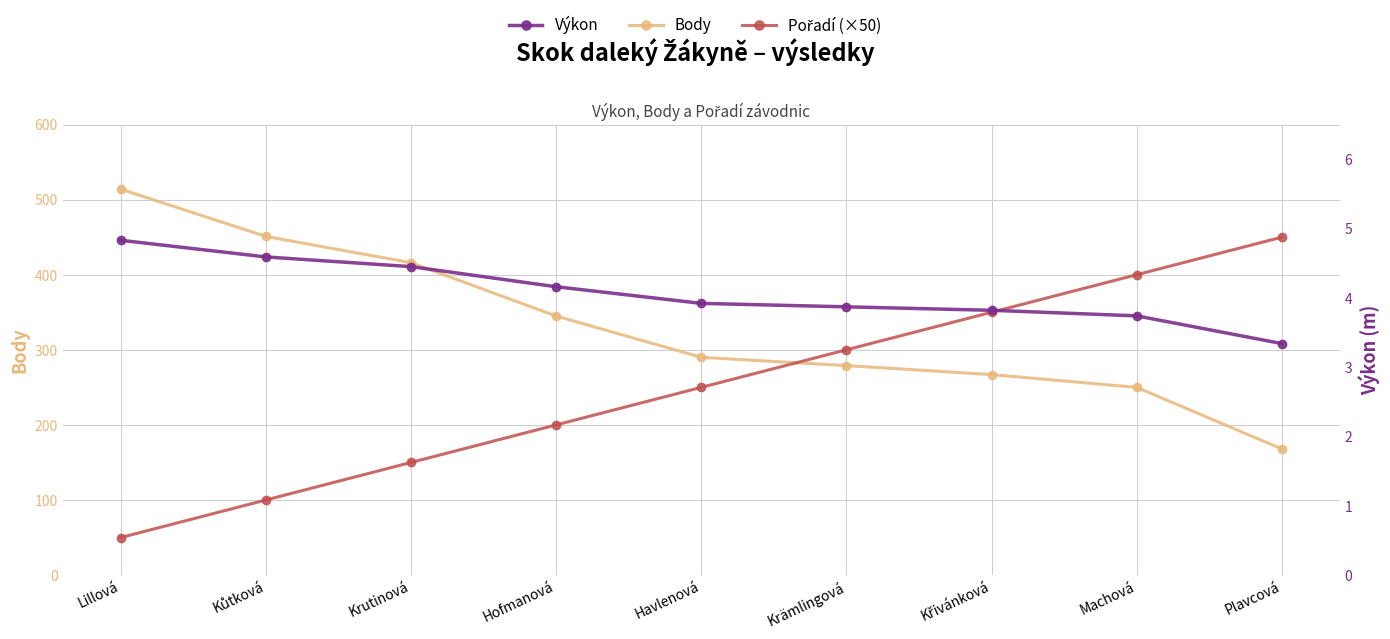

Reading left to right, transcribe all the data shown in this chart.

Body: Lillová=514.0	Kůtková=451.0	Krutinová=416.0	Hofmanová=345.0	Havlenová=290.0	Krämlingová=279.0	Křivánková=267.0	Machová=250.0	Plavcová=168.0
Pořadí (×50): Lillová=50.0	Kůtková=100.0	Krutinová=150.0	Hofmanová=200.0	Havlenová=250.0	Krämlingová=300.0	Křivánková=350.0	Machová=400.0	Plavcová=450.0
Výkon: Lillová=4.8	Kůtková=4.6	Krutinová=4.5	Hofmanová=4.2	Havlenová=3.9	Krämlingová=3.9	Křivánková=3.8	Machová=3.7	Plavcová=3.3